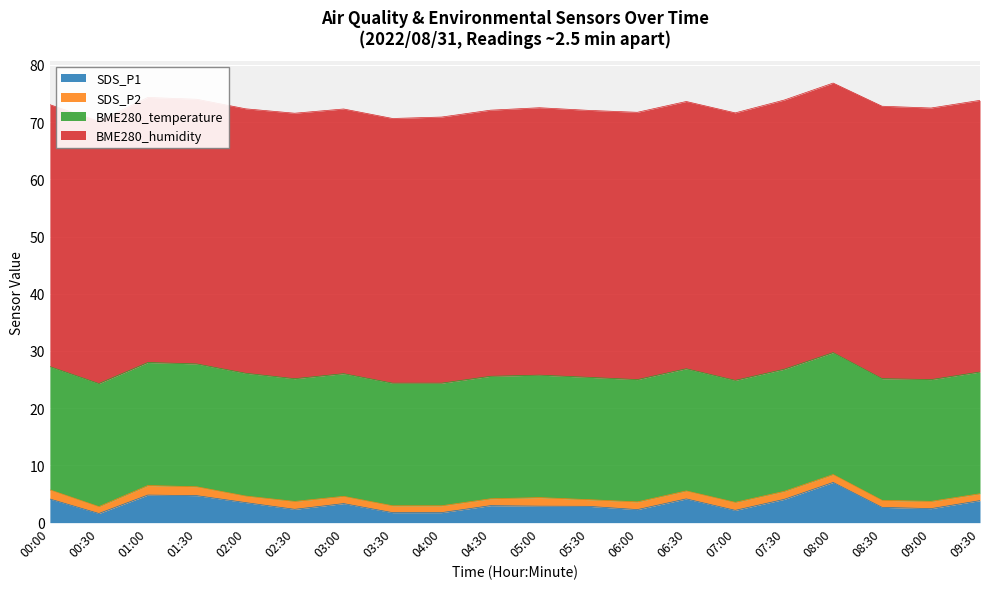

True or false: SDS_P1 has a value of 2.9 at 05:30.

True